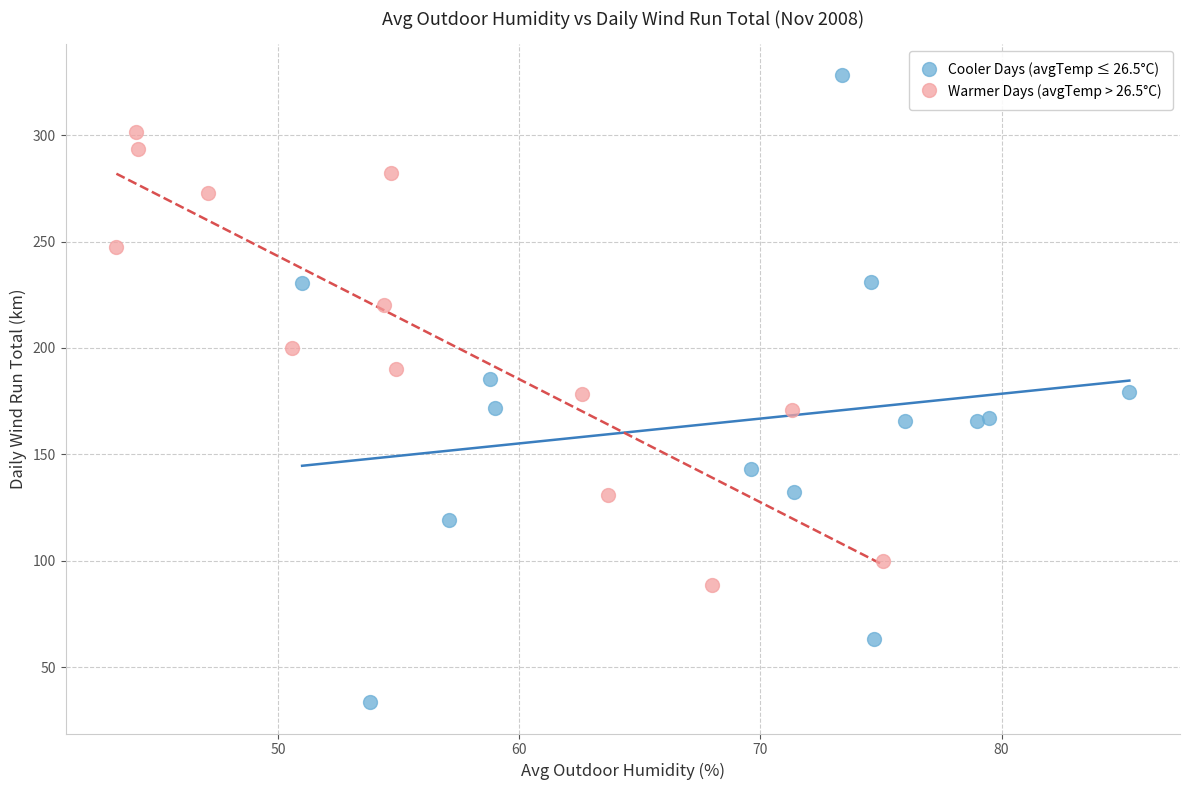

Which series has the widest spread of Y values?

Cooler Days (avgTemp ≤ 26.5°C)